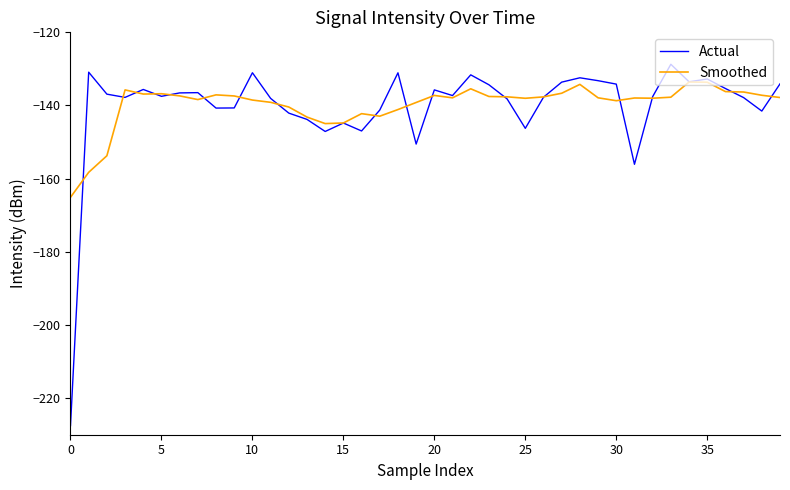

Which series has the largest range (max minus min)?

Actual